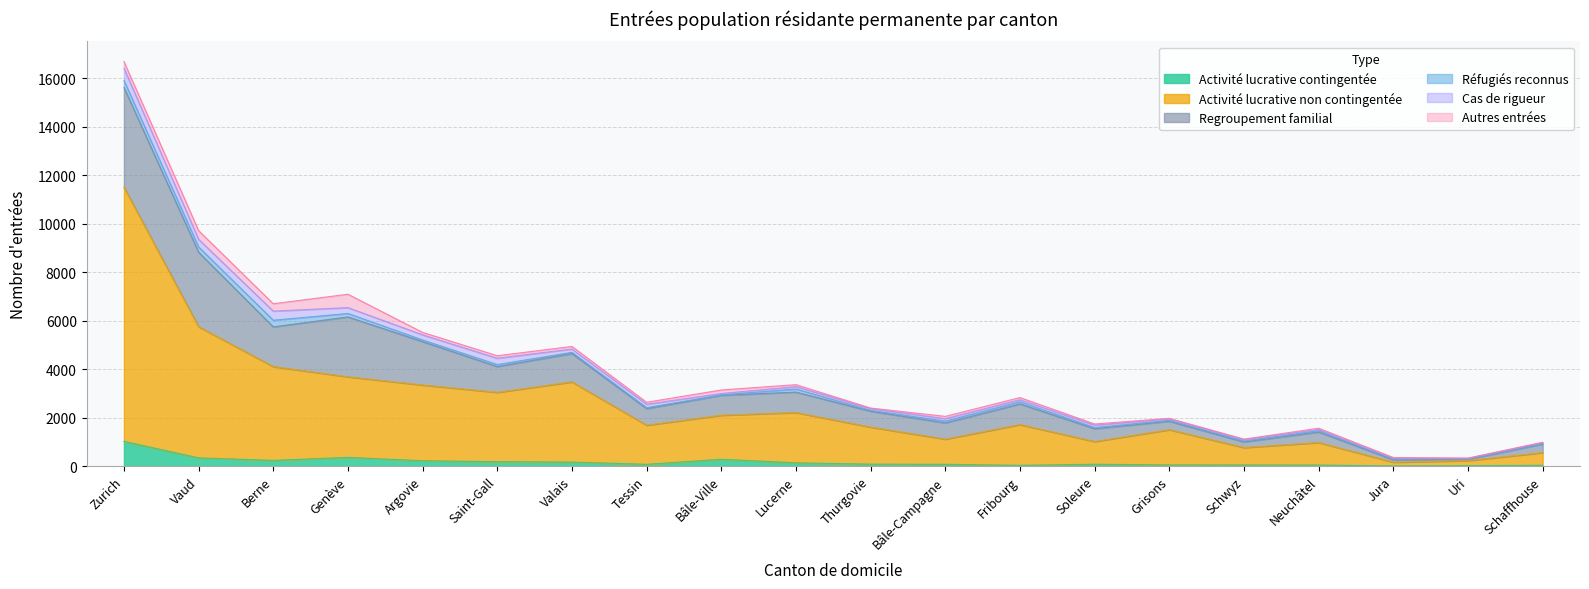

Read the Regroupement familial value at Grisons, to the nearest 100.

300